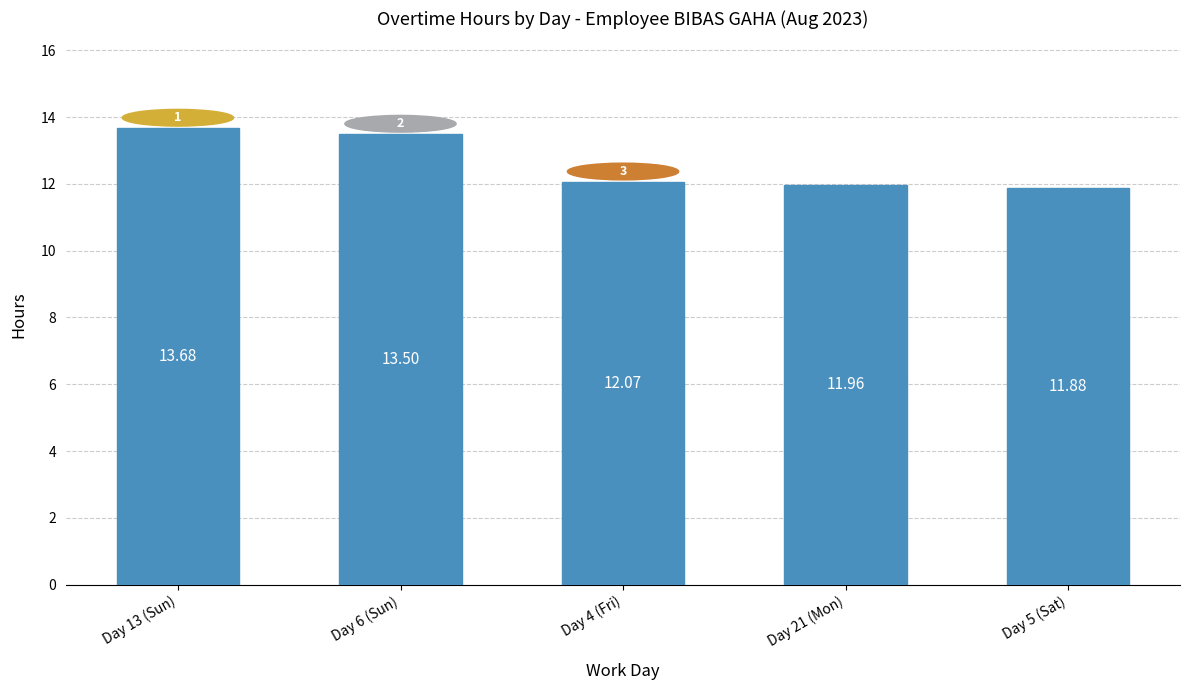

Count the number of data series in this chart.

1